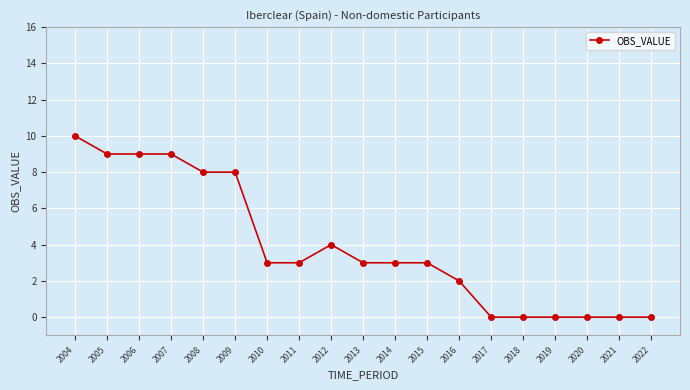

What value does the data have at 2012?

4